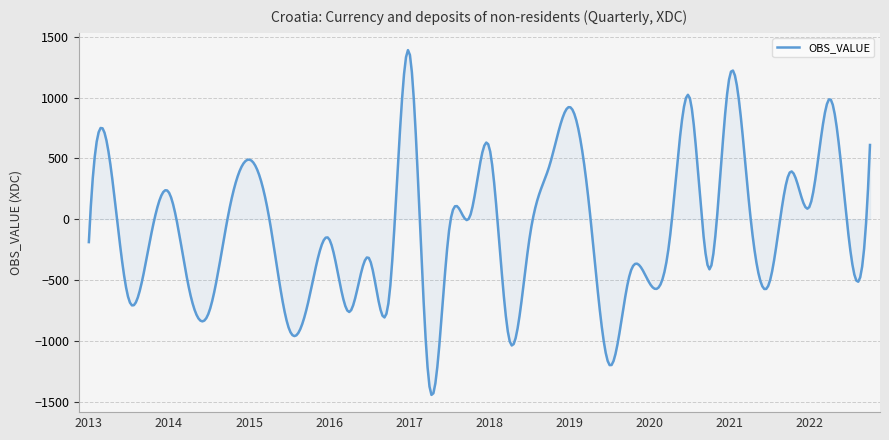

What is the maximum value shown in the chart?

1390.1